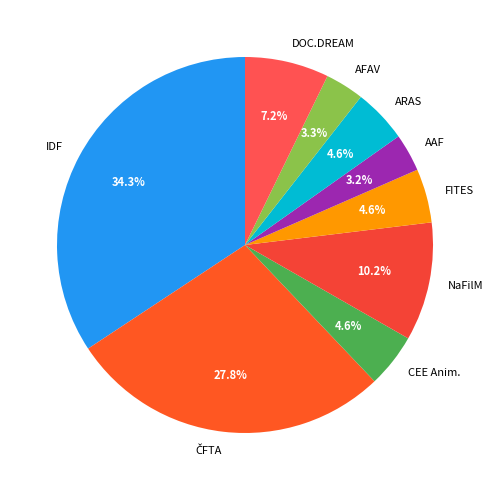

What is the largest slice in the pie chart?

IDF